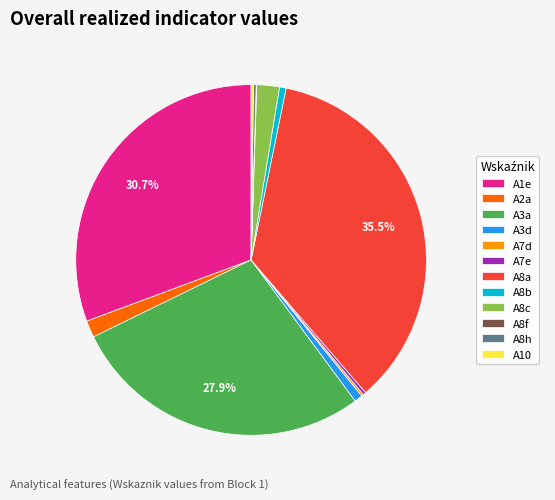

Which category has the biggest portion of the pie?

A8a